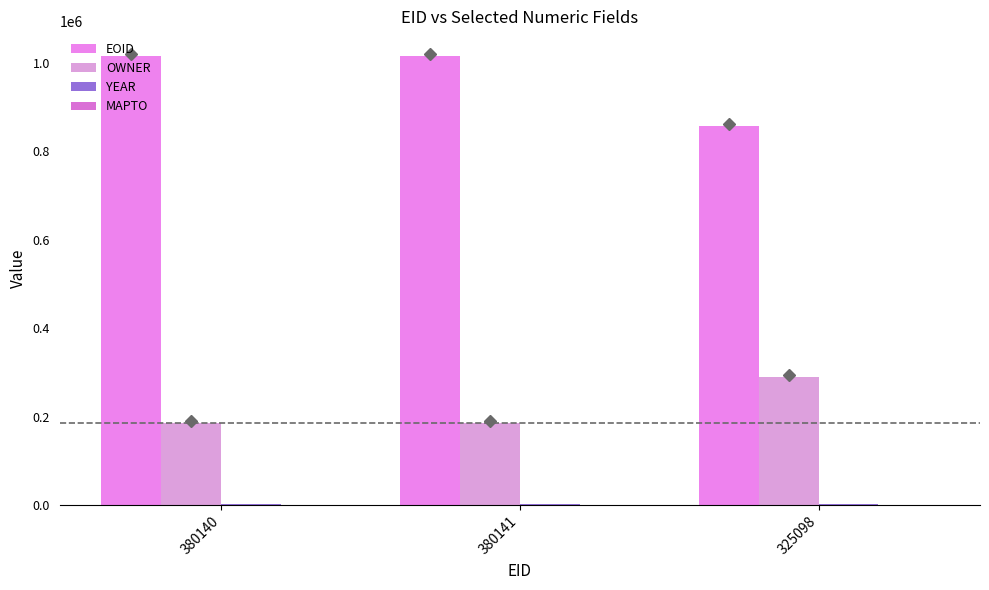

What is the label of the 3rd bar from the left?

325098